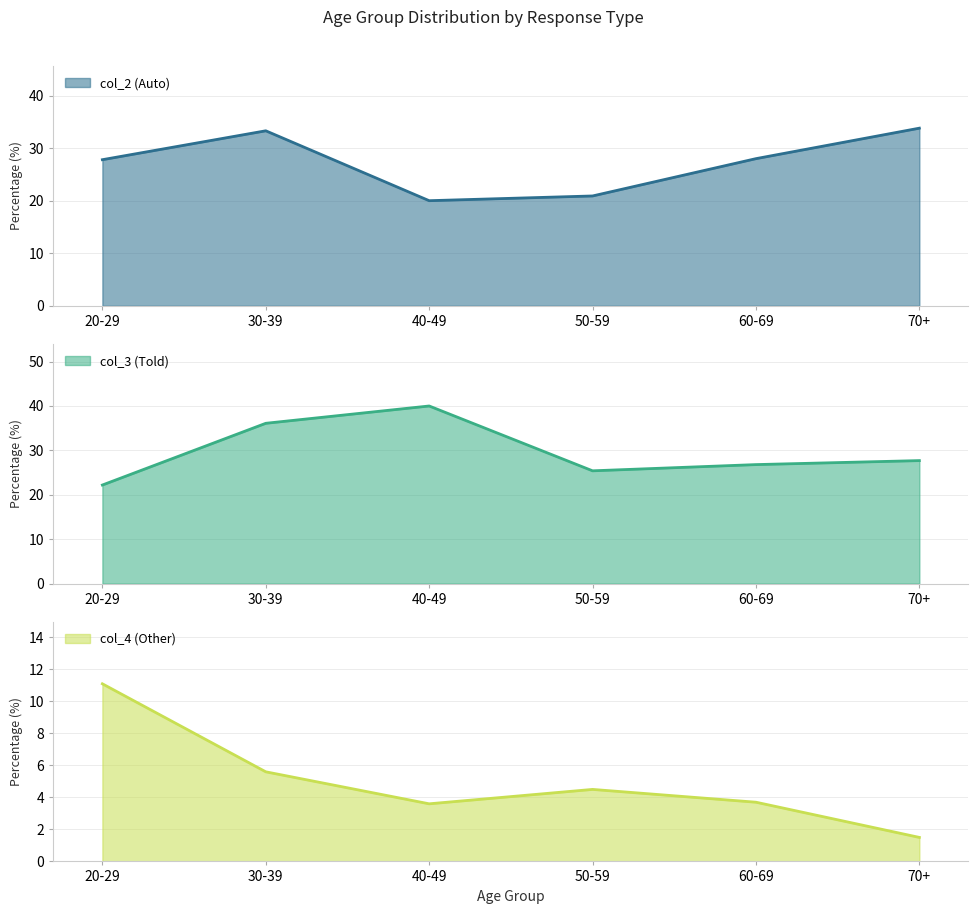

At which category does the chart reach its peak across all series?

40-49